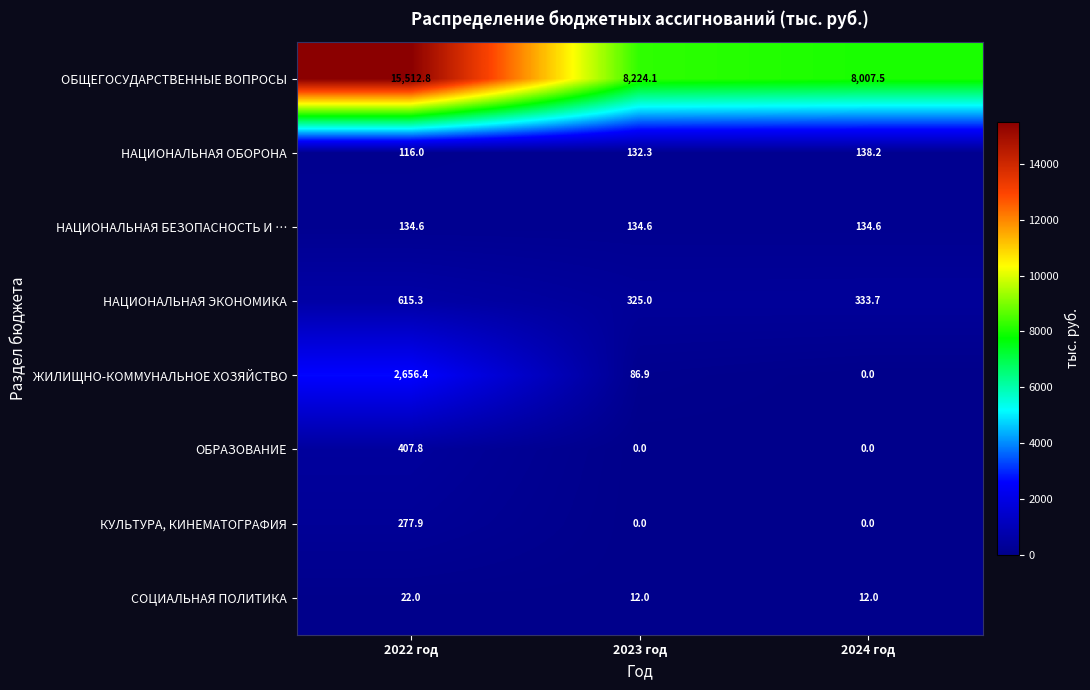

Which series has the widest spread of values?

ОБЩЕГОСУДАРСТВЕННЫЕ ВОПРОСЫ